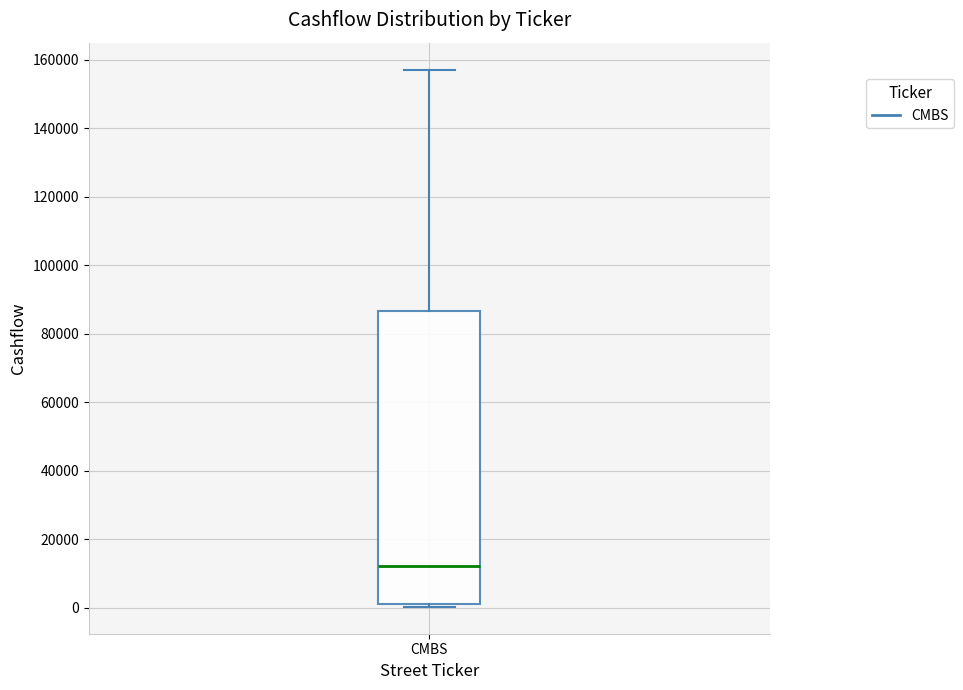

Transcribe this box plot: give where the median line is, the range the box spans, and where the two whiskers end, as read against the y-axis. The values are not printed on the chart, so give them approximately, as read against the axis.

median 12000, box 0 to 86000, whiskers 0 (just below the box's lower edge) to 158000